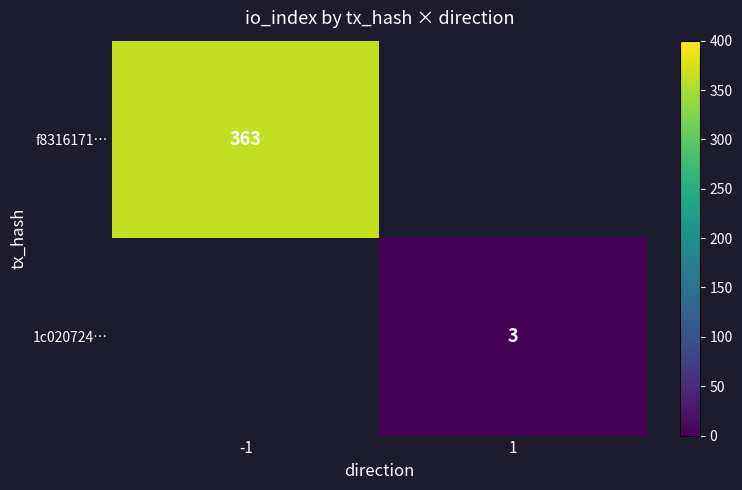

True or false: f8316171… has a value of 159.4 at -1.

False